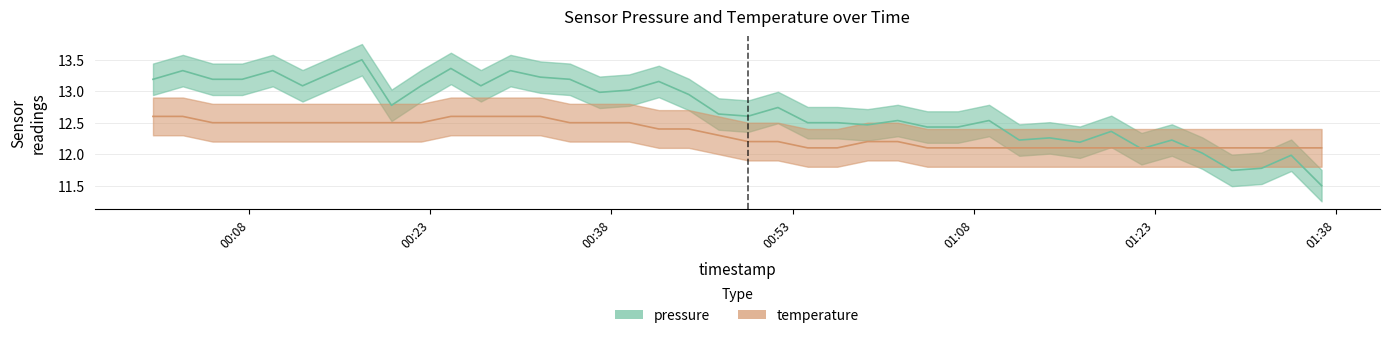

At which label does pressure first exceed 12?

2023-08-08T00:00:02